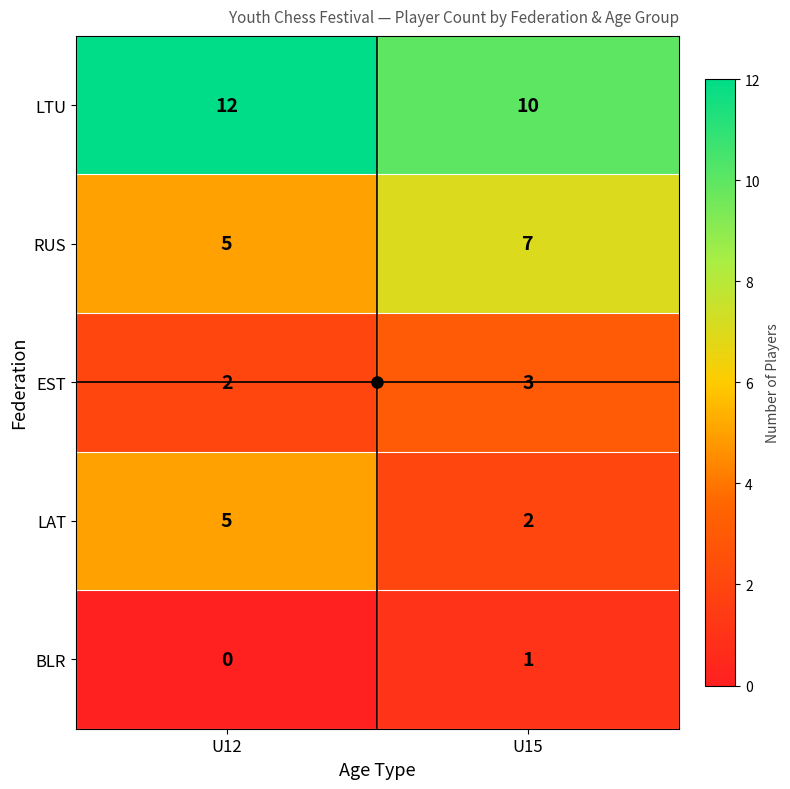

Which category has the lowest value in the LTU series?

U15